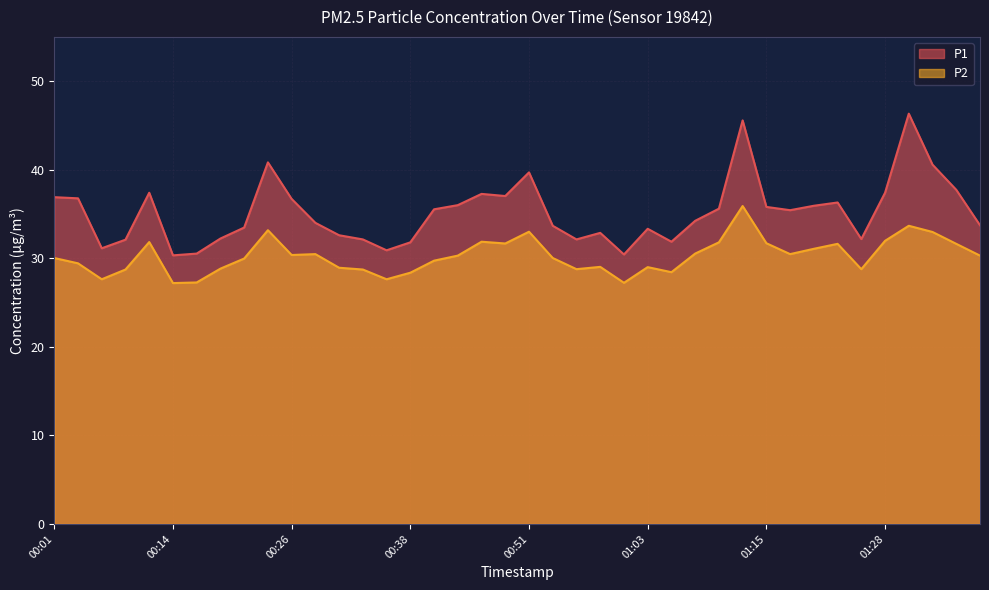

True or false: P2 and P1 intersect in this chart.

False